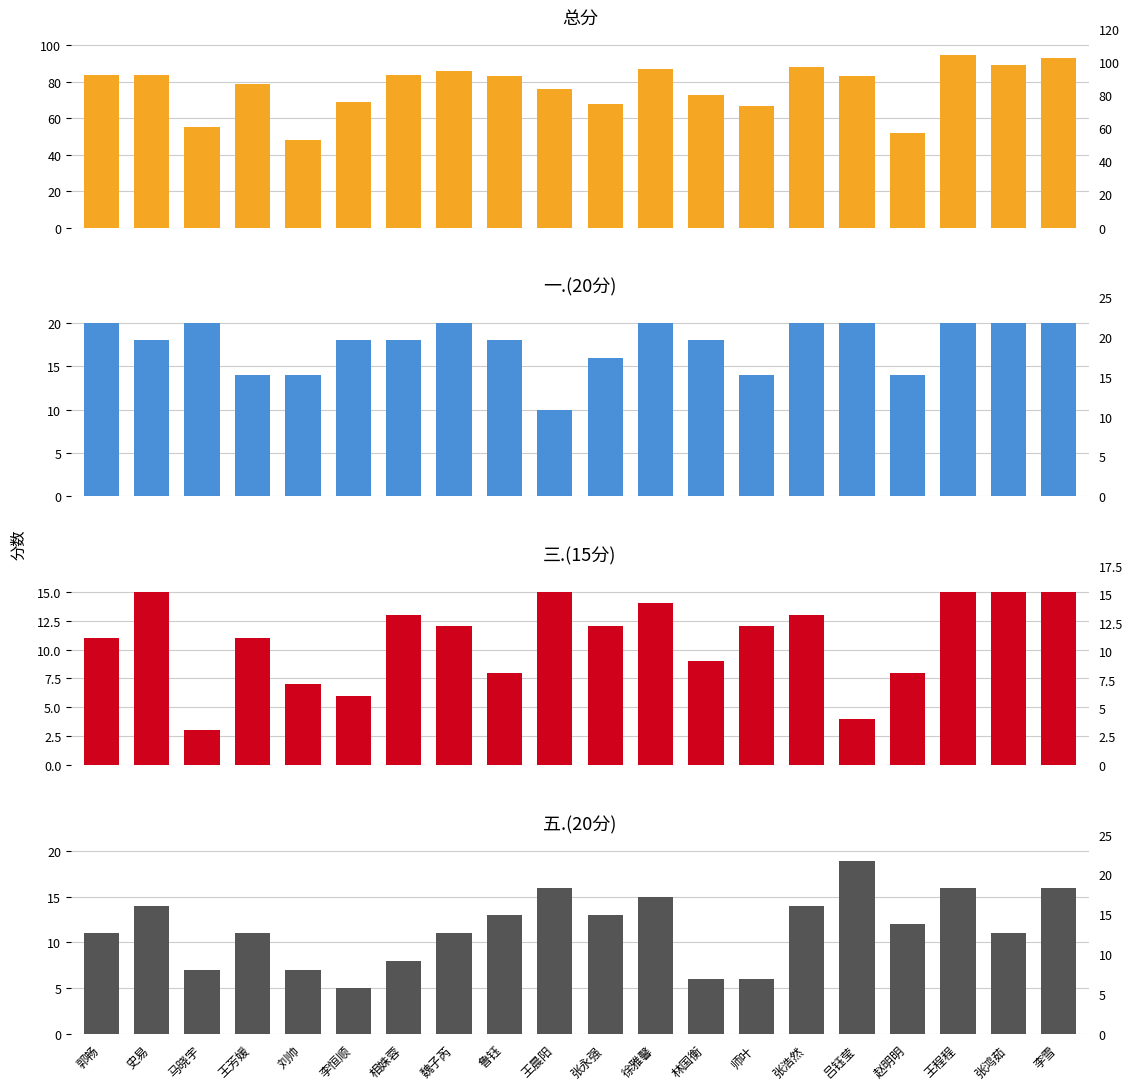

Rank the series by their maximum value, from lowest to highest.

三.(15分), 五.(20分), 一.(20分), 总分